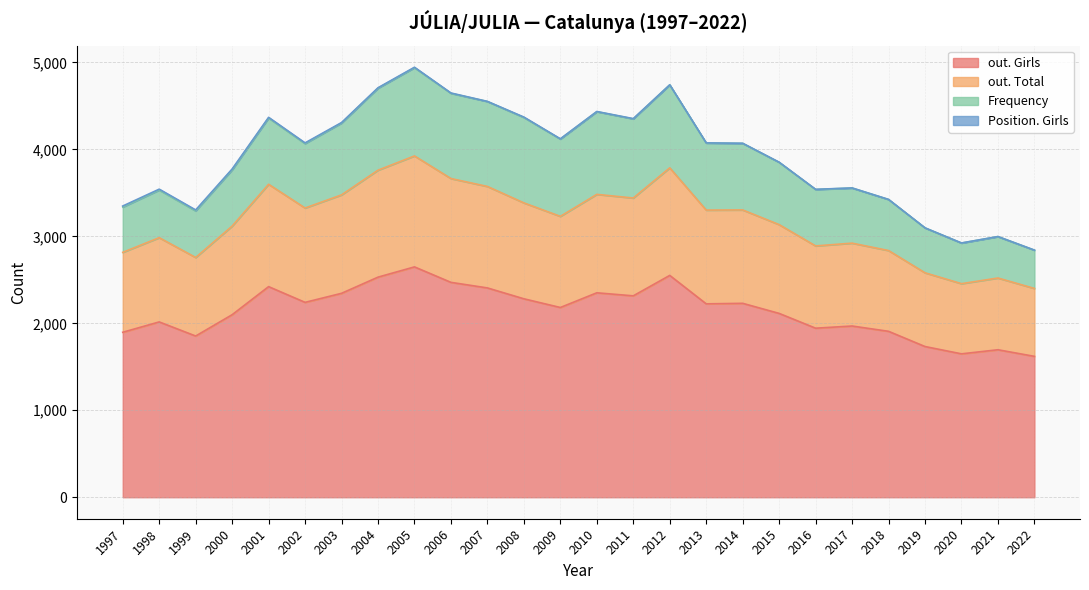

What is the difference between the out. Girls values at 1997 and 2021?

201